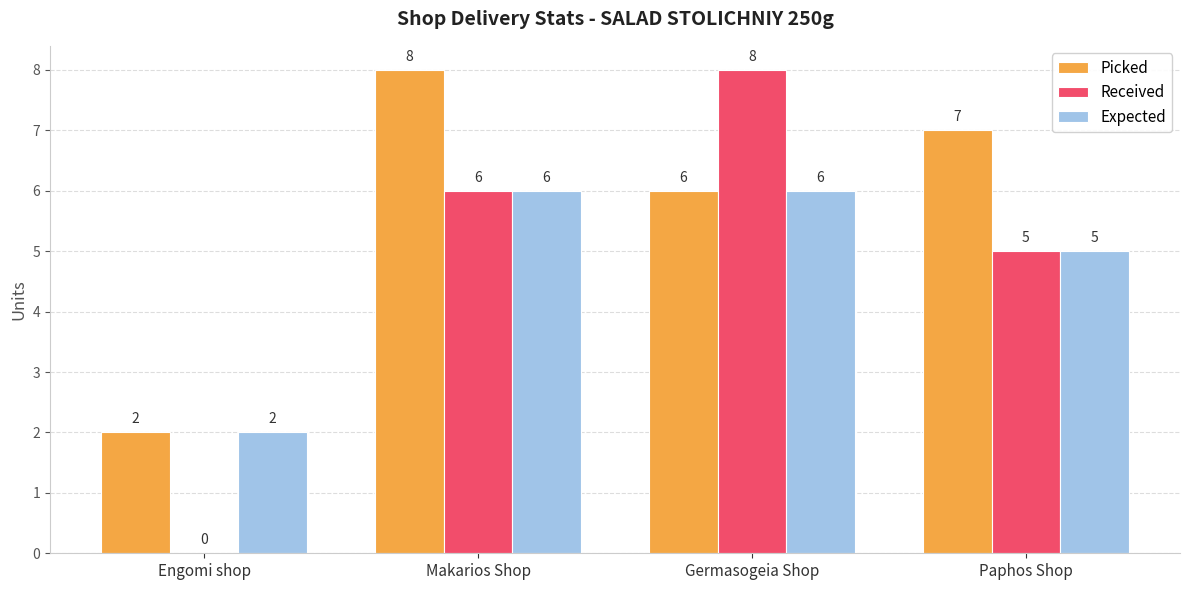

What is the approximate value of Expected at Engomi shop?

2